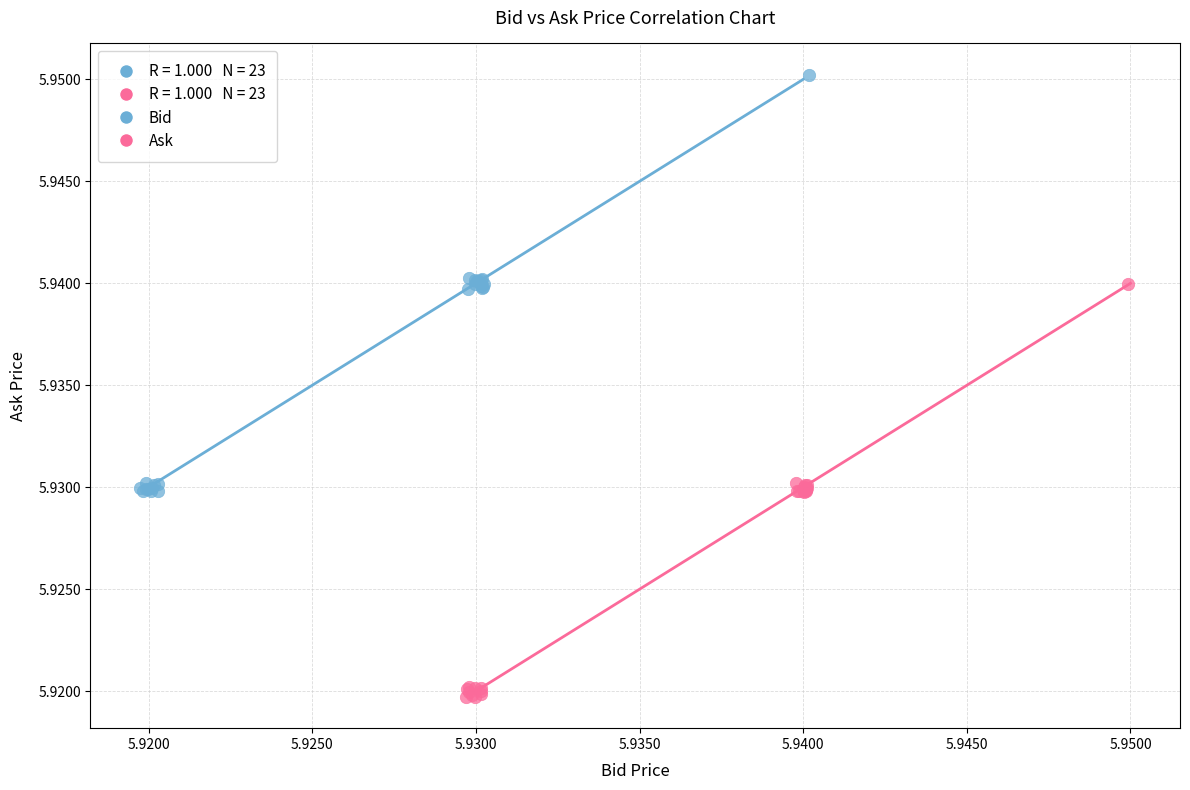

Which series reaches the minimum Y coordinate?

Ask